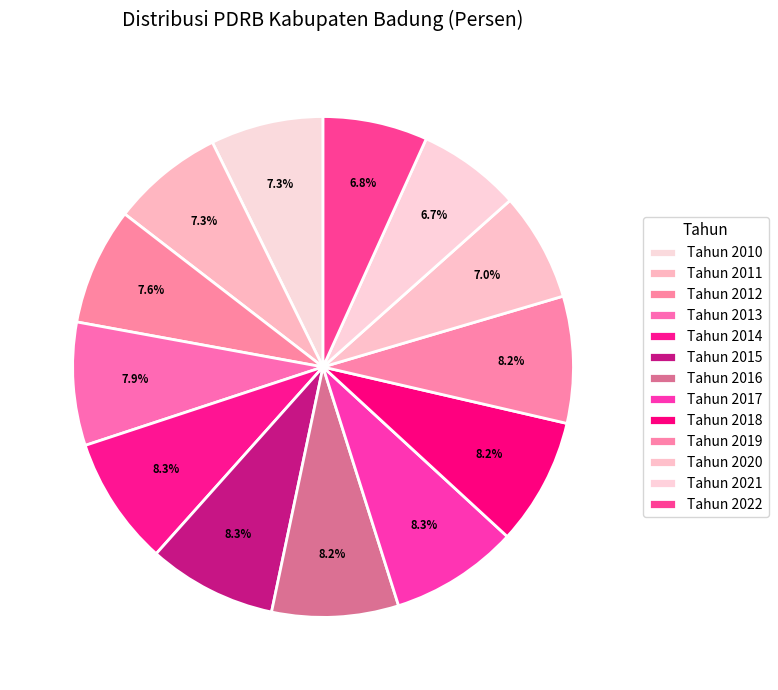

Count the number of slices in the pie.

13